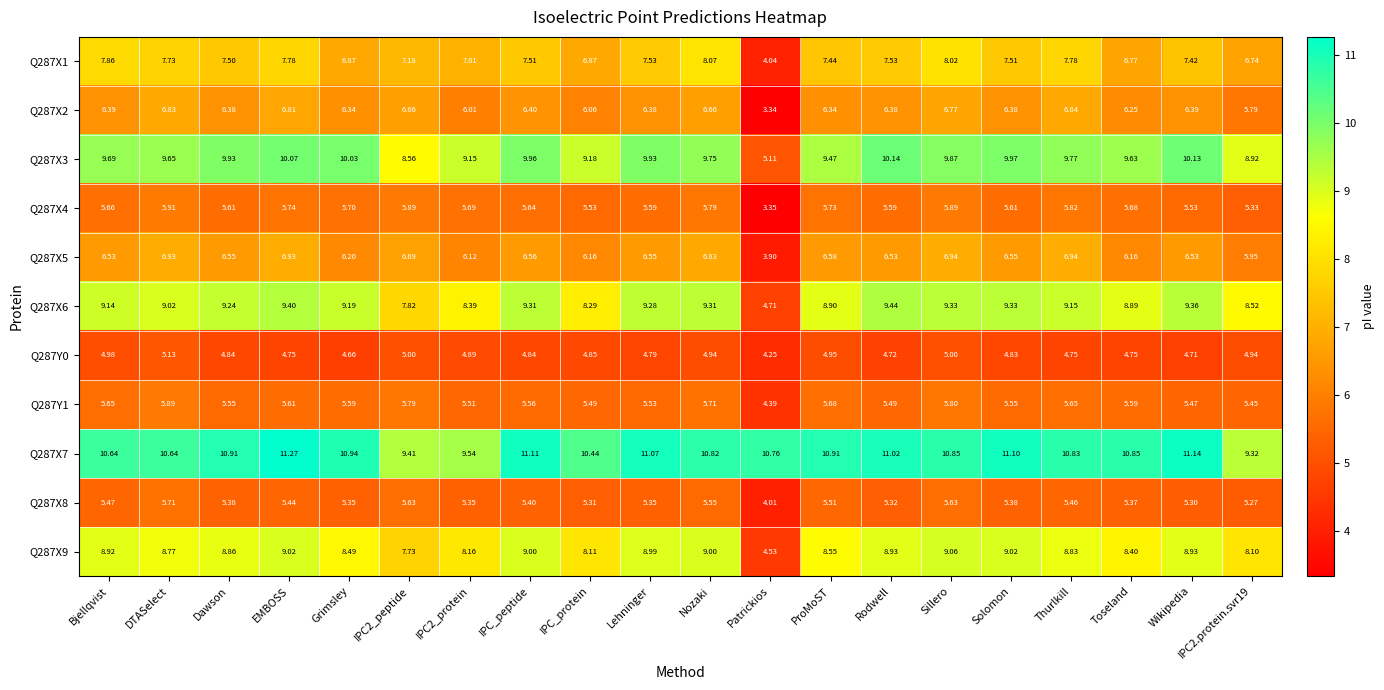

At which category is the sum across all series the highest?

Sillero